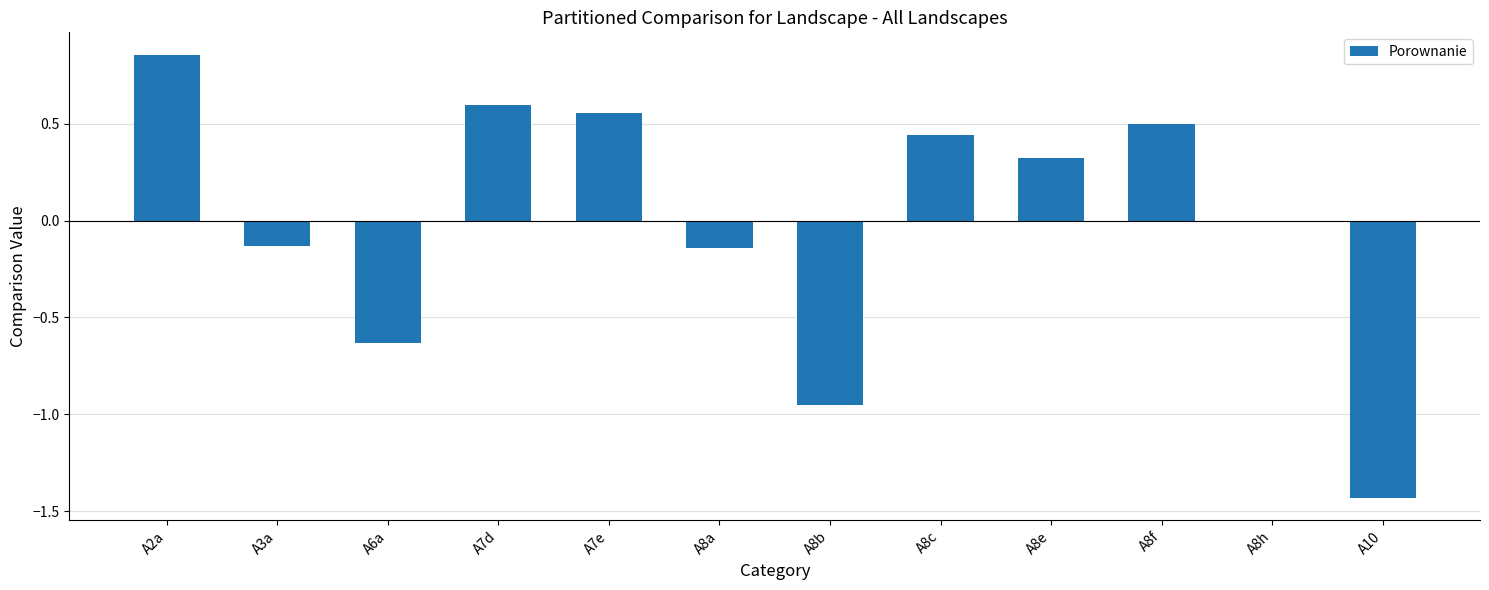

The chart shows a value of 0.2 at A8c. True or false?

False